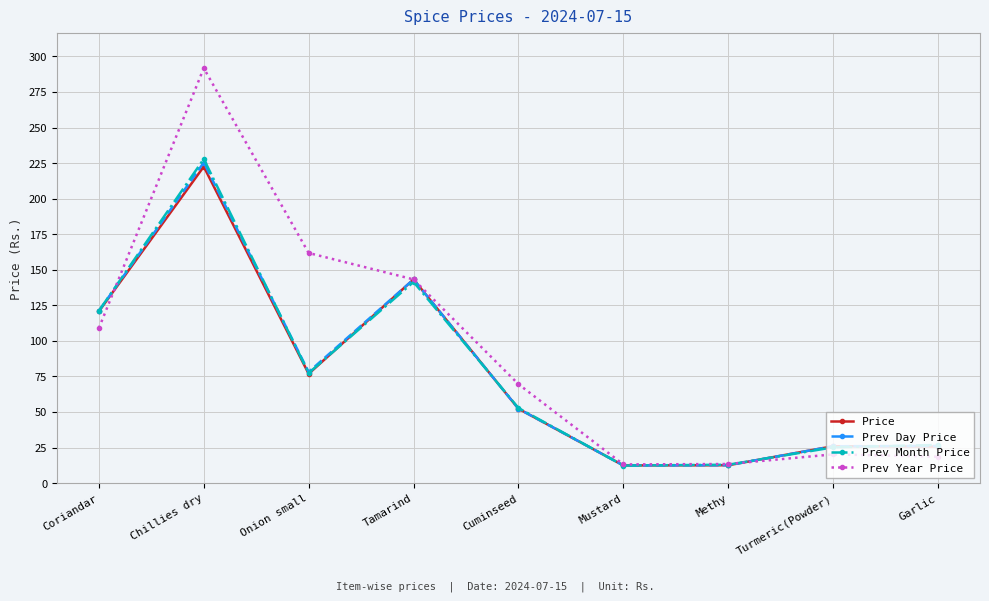

How many values in the Price series are below 52?

4